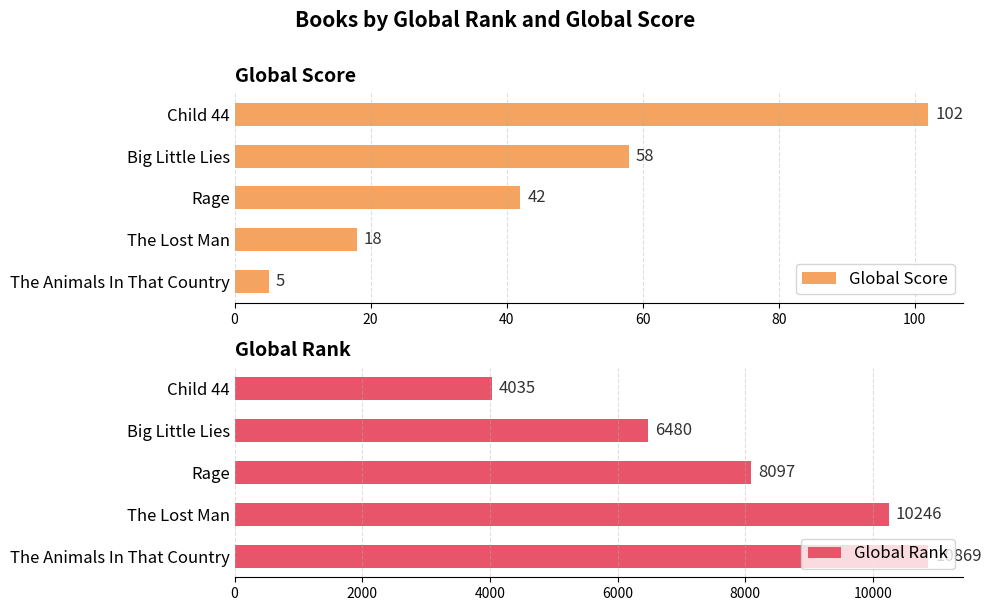

Reading left to right, list all the values displayed in this chart.

Global Score: 102	58	42	18	5
Global Rank: 4035	6480	8097	10246	10869